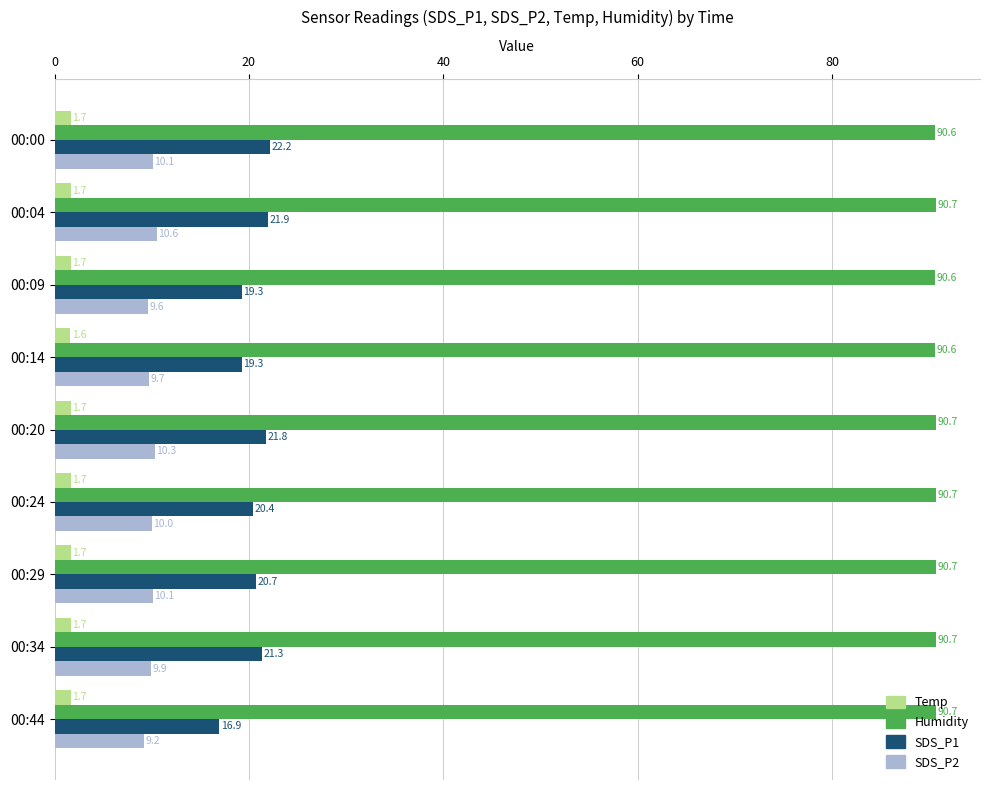

Which series has the largest total across all categories?

Humidity